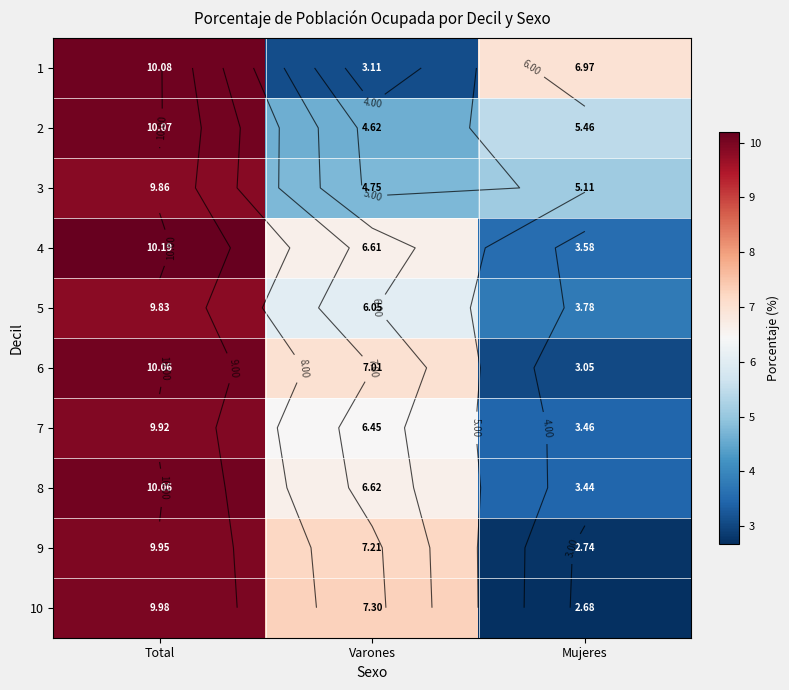

At which category is the sum across all series the highest?

Total